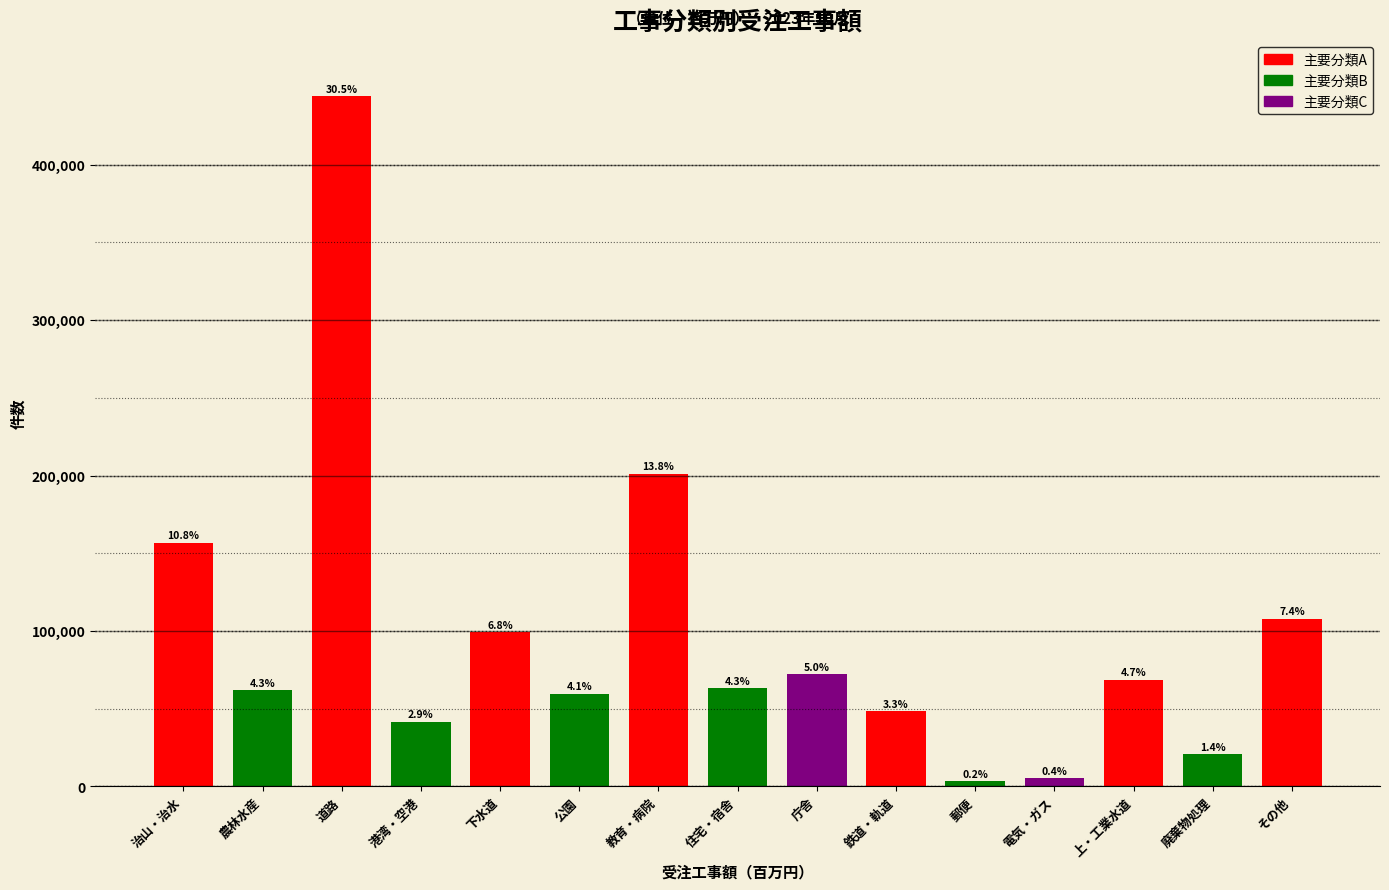

Does the chart contain any negative values?

No